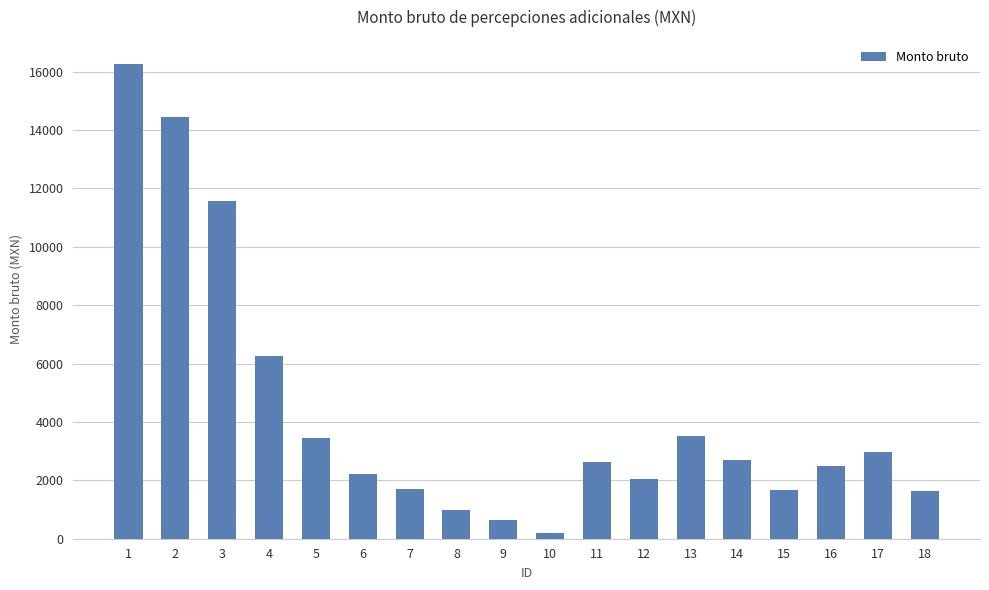

The value at 3 is 11583.5. True or false?

True